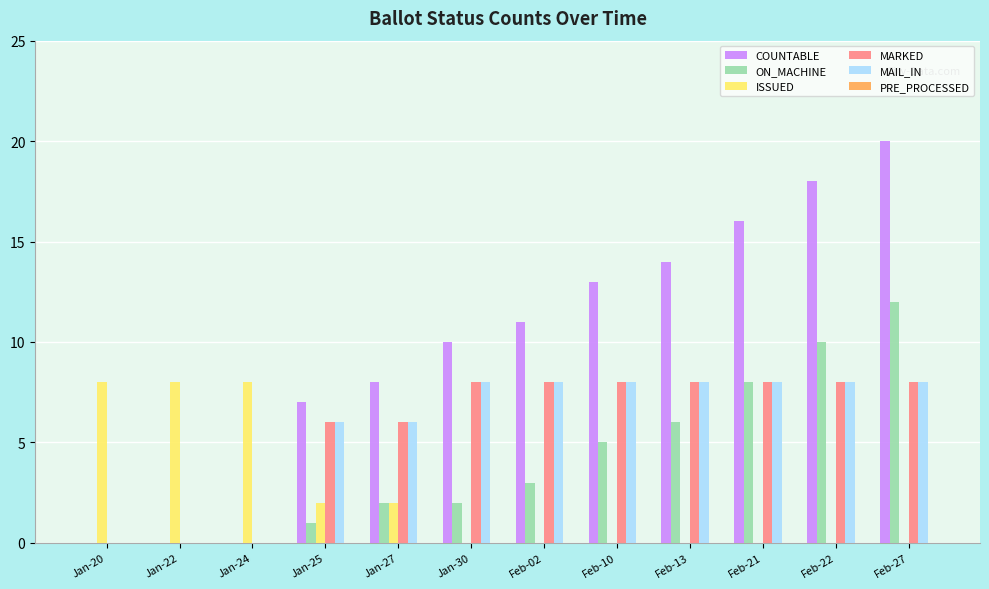

Which series has the largest total across all categories?

COUNTABLE